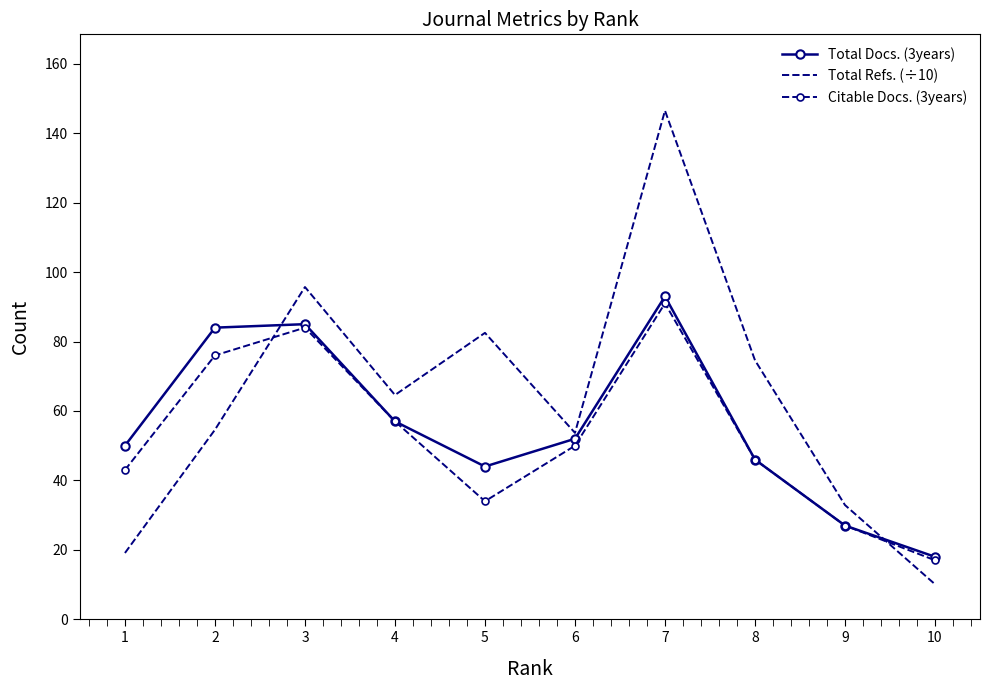

Between which two adjacent categories do Total Docs. (3years) and Total Refs. (÷10) first intersect?

2 and 3